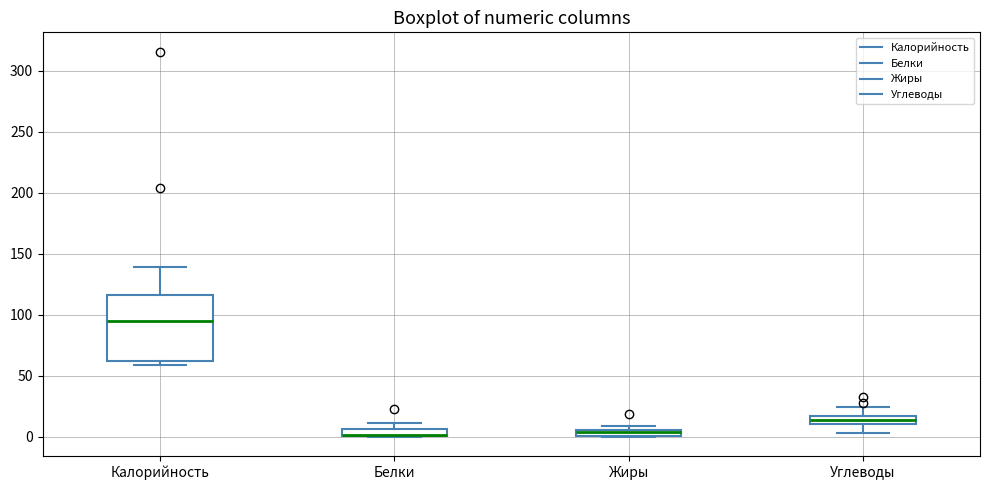

Which box is the tallest, from its lower edge to its upper edge?

Калорийность